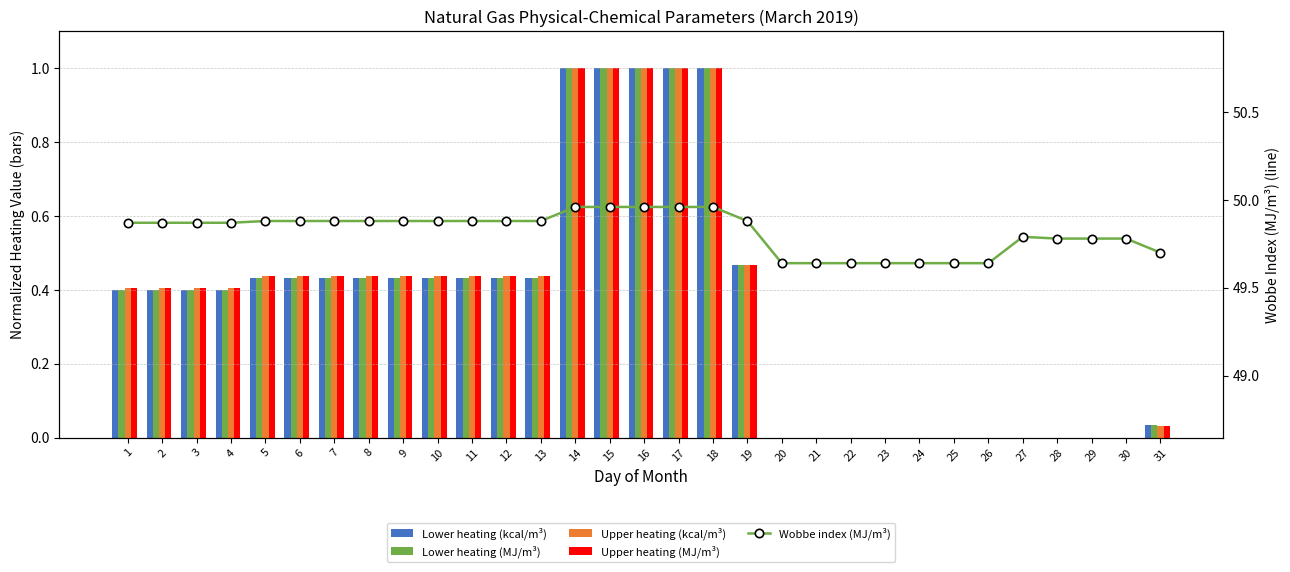

List the series in order of their peak value, highest first.

Wobbe index (MJ/m³), Lower heating (kcal/m³), Lower heating (MJ/m³), Upper heating (kcal/m³), Upper heating (MJ/m³)